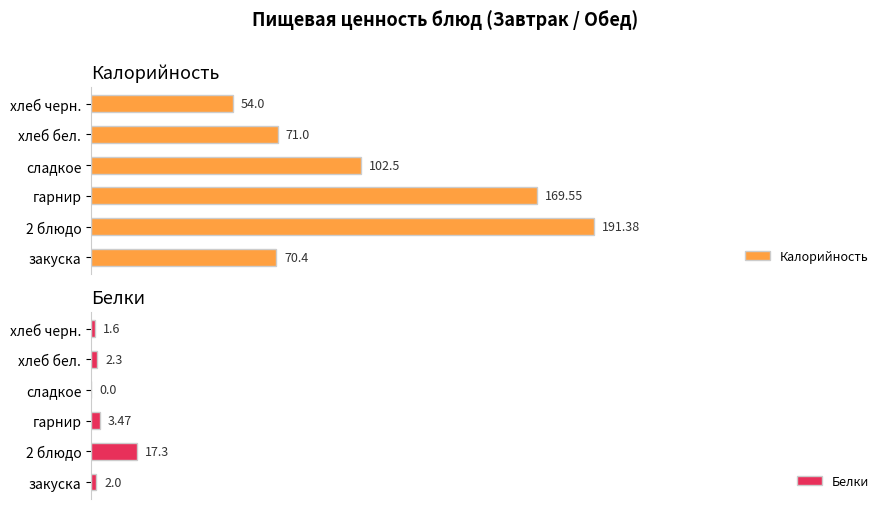

Where is Калорийность nearest to the value 122?

сладкое